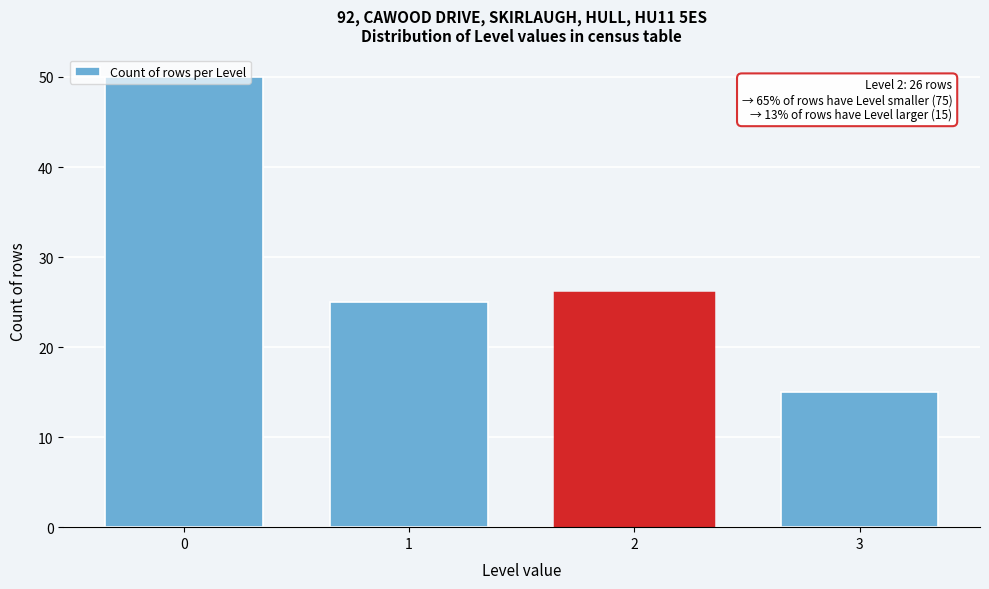

True or false: the data shows 15 at 3.

True